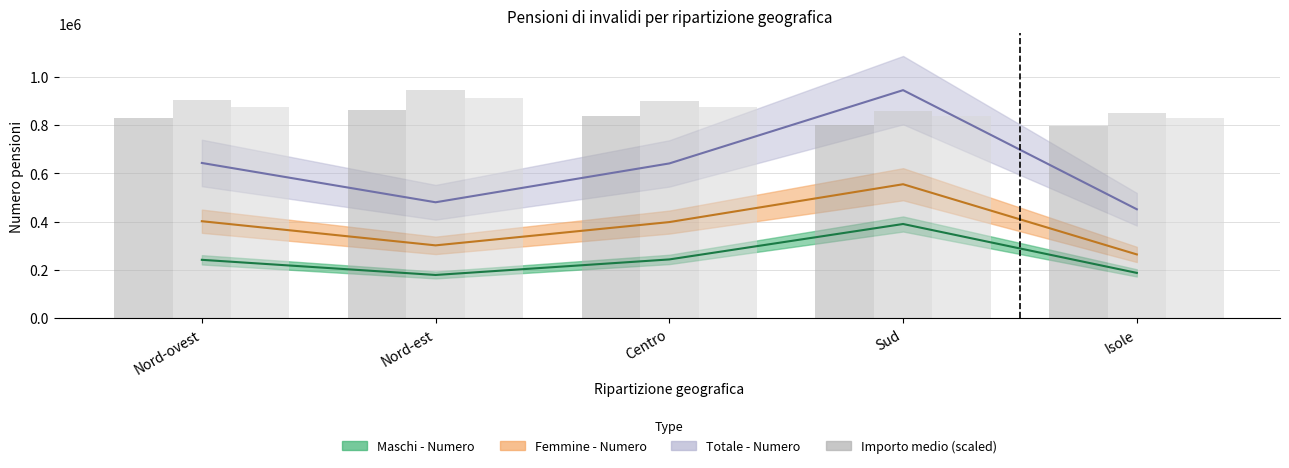

At which label does Totale - Importo medio (scaled) reach its minimum?

Isole